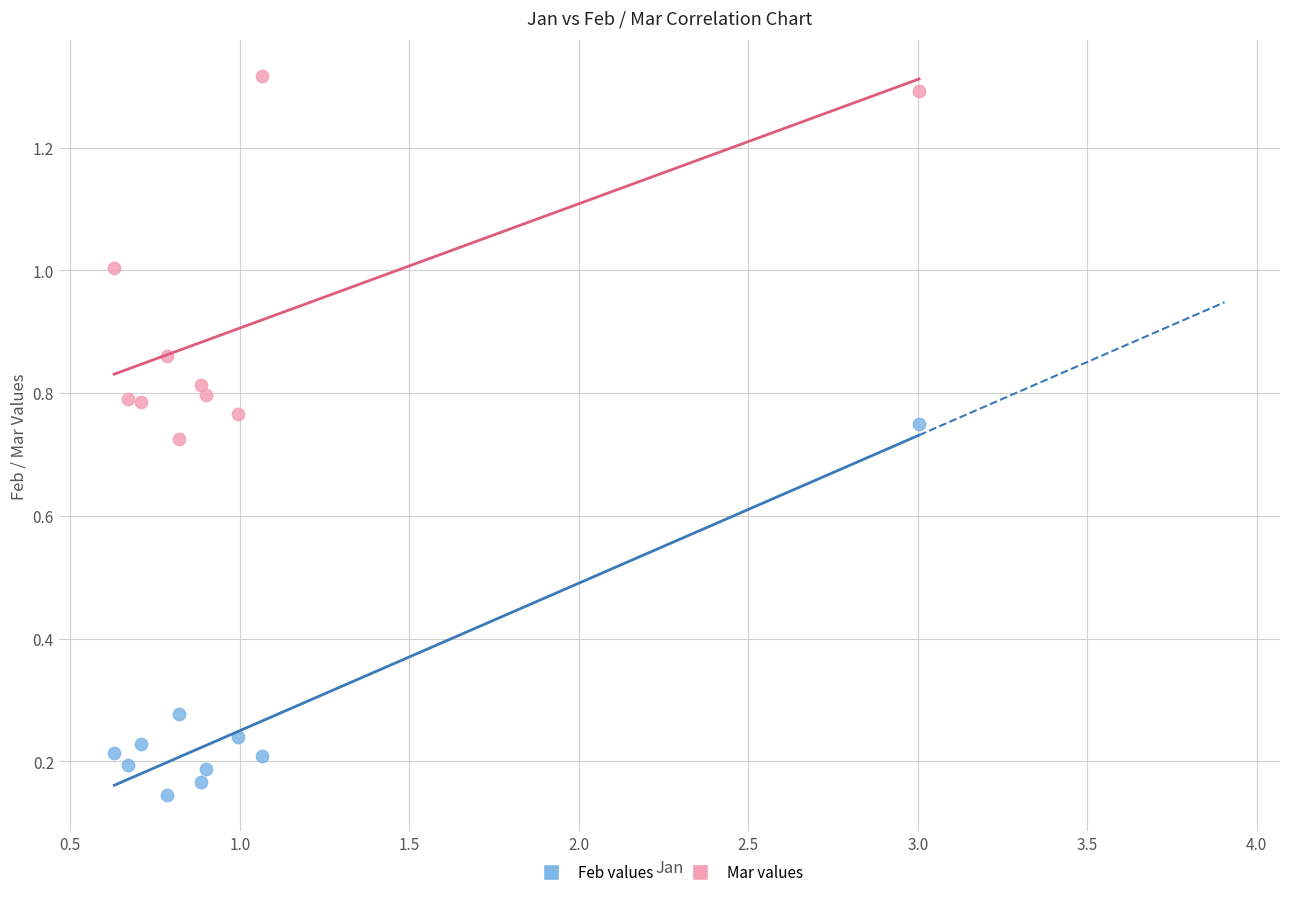

Across all data points, what is the range of Y values (max minus min)?

1.2